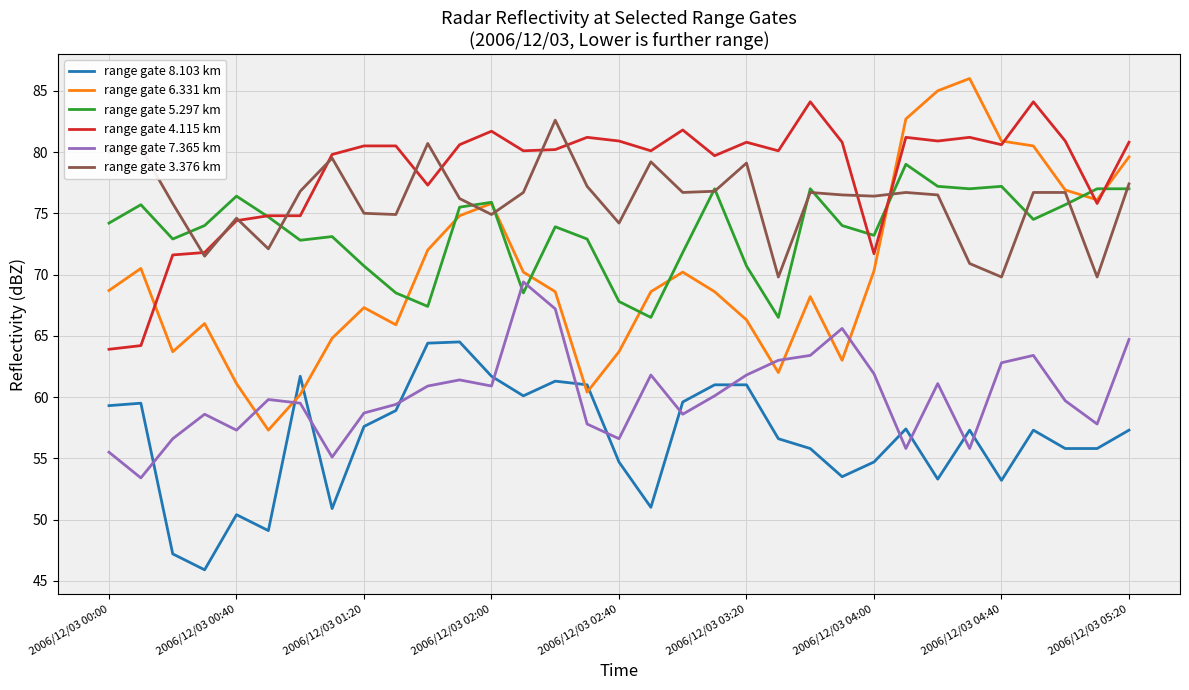

Which series has the largest range (max minus min)?

range gate 6.331 km